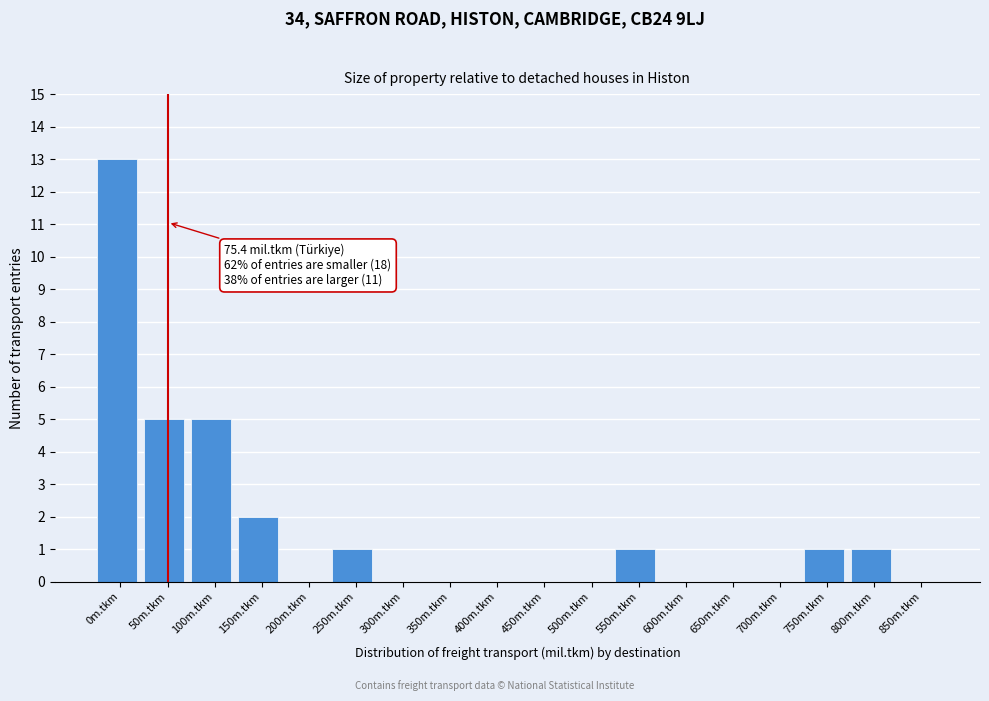

Reading left to right, transcribe all the data shown in this chart.

0m.tkm=13	50m.tkm=5	100m.tkm=5	150m.tkm=2	200m.tkm=0	250m.tkm=1	300m.tkm=0	350m.tkm=0	400m.tkm=0	450m.tkm=0	500m.tkm=0	550m.tkm=1	600m.tkm=0	650m.tkm=0	700m.tkm=0	750m.tkm=1	800m.tkm=1	850m.tkm=0